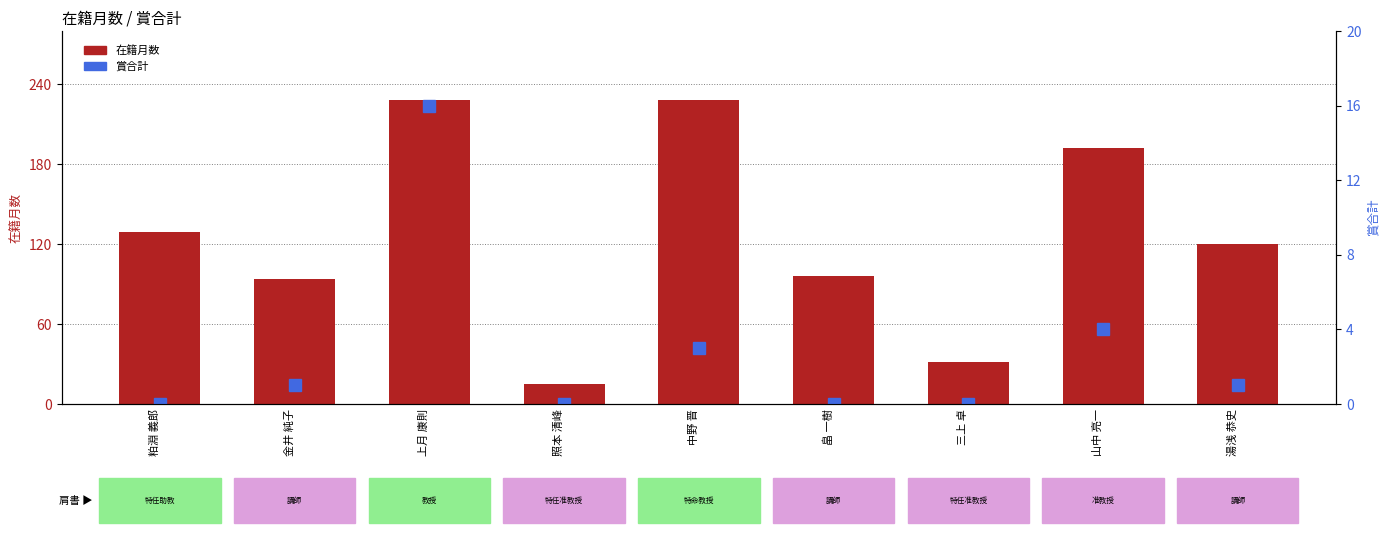

At which label does 在籍月数 reach its minimum?

照本 清峰